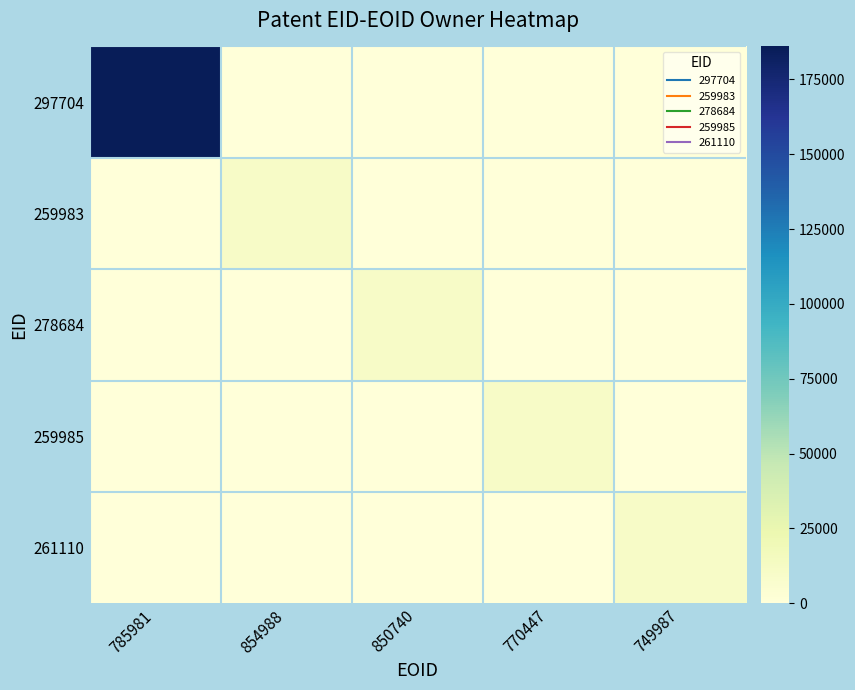

What is the spread (max minus min) of values at 785981?

185989